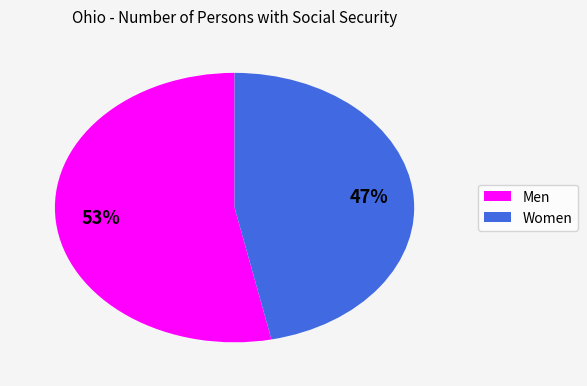

Which category has the biggest portion of the pie?

Men